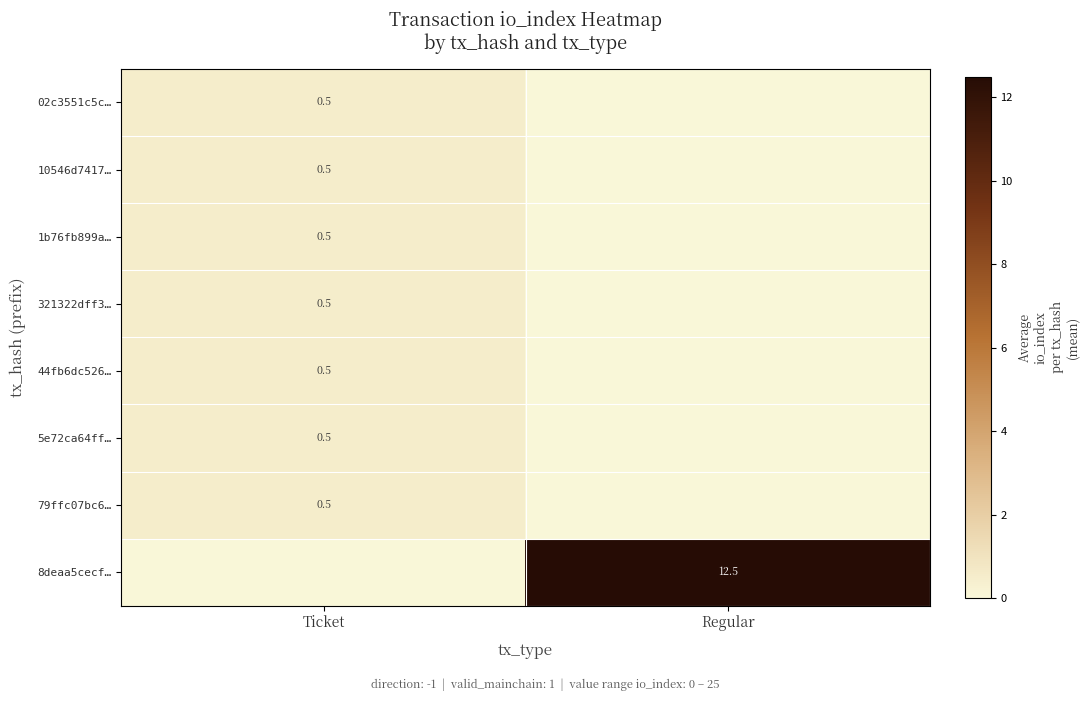

Which has a higher value, Ticket or Regular?

Ticket